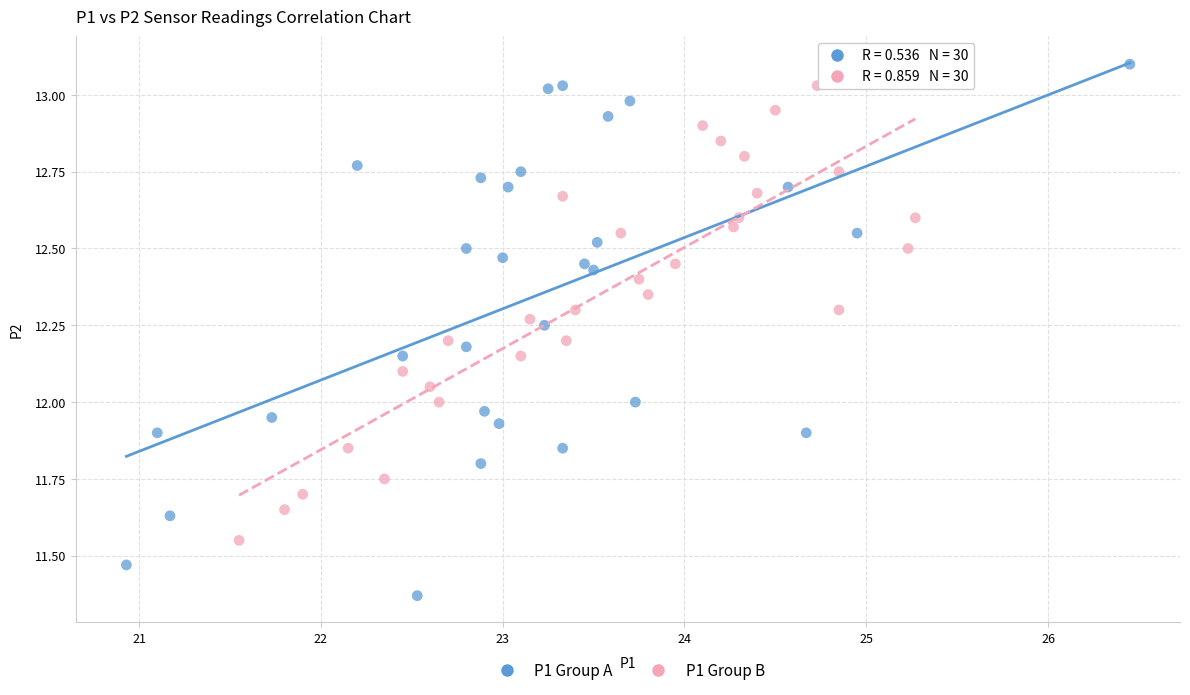

Which series has the largest Y range (max minus min)?

P1 Group A